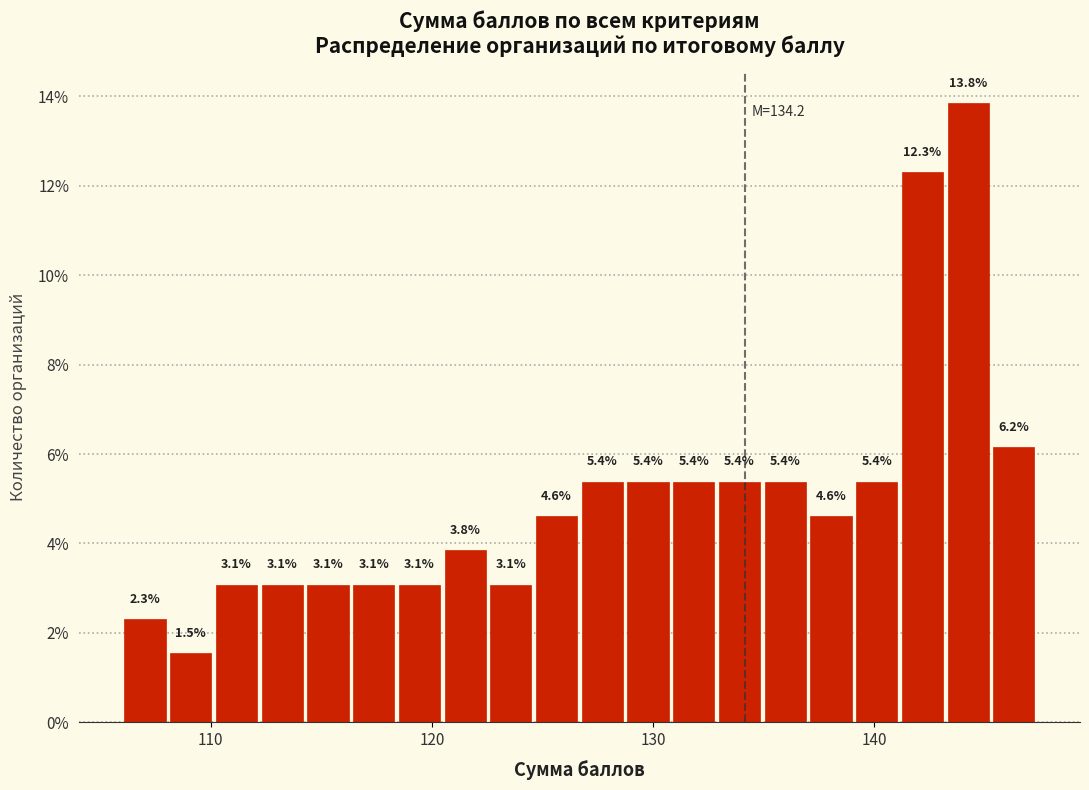

Around what value on the x-axis is the tallest bar? Give the approximate position of its centre, as read against the axis.

144